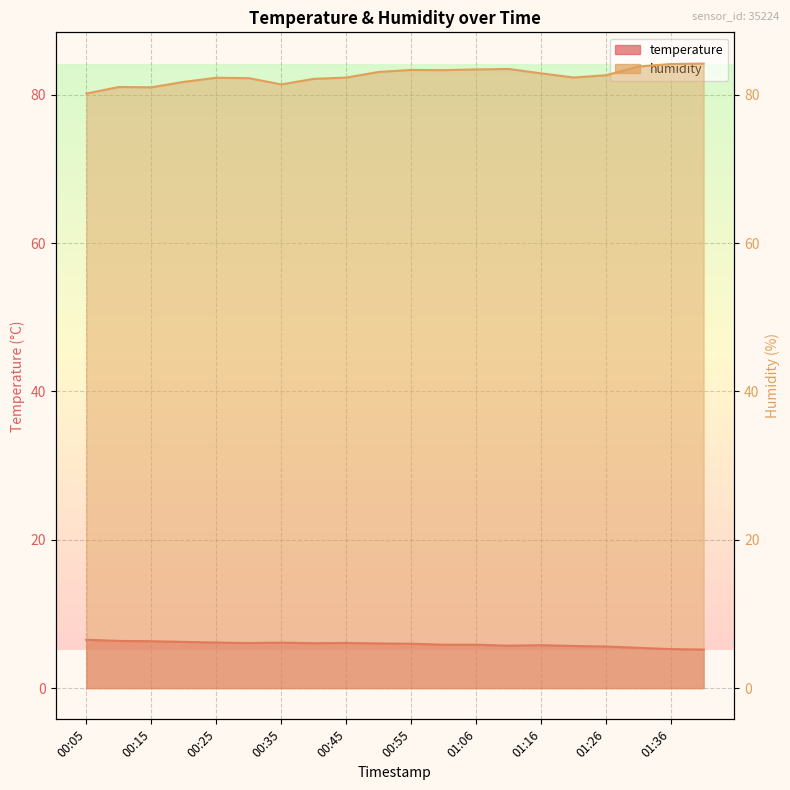

Does the chart display data point markers on the line(s)?

No